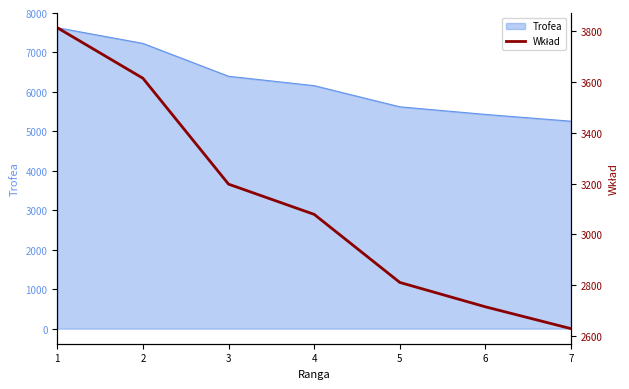

The value of Trofea at 5 is 7552. True or false?

False